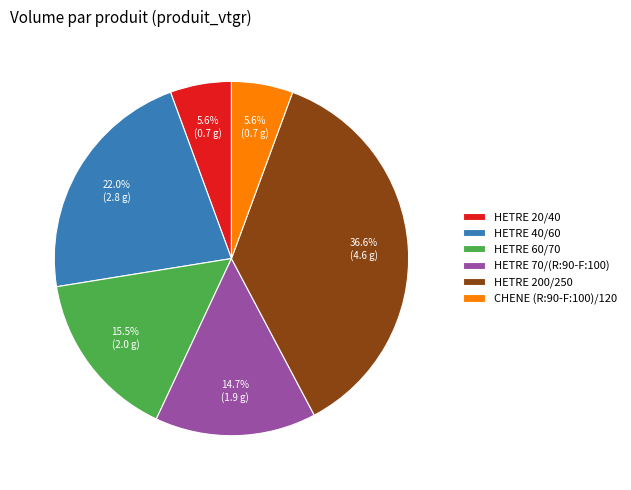

Does HETRE 40/60 represent more than half of the total?

No